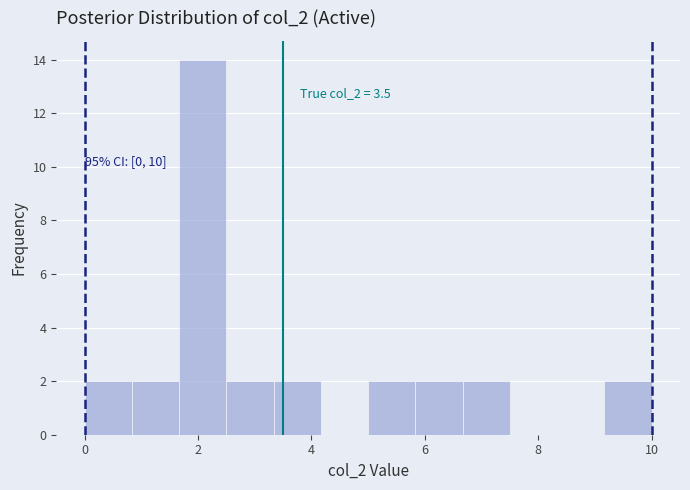

Which range on the x-axis has the tallest bar?

1.6 to 2.6